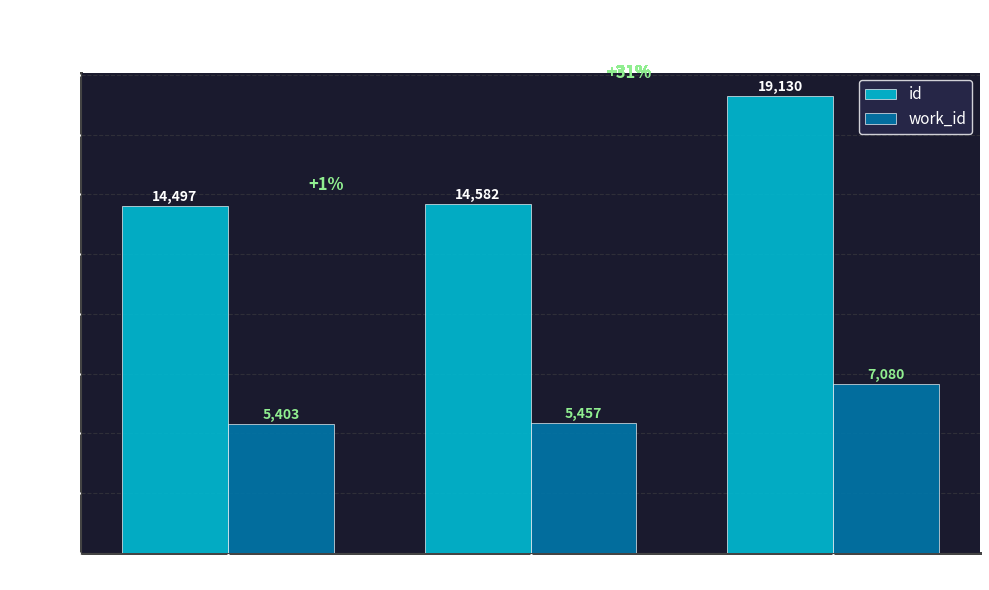

At which label does id reach its minimum?

HDIS (Poetry)